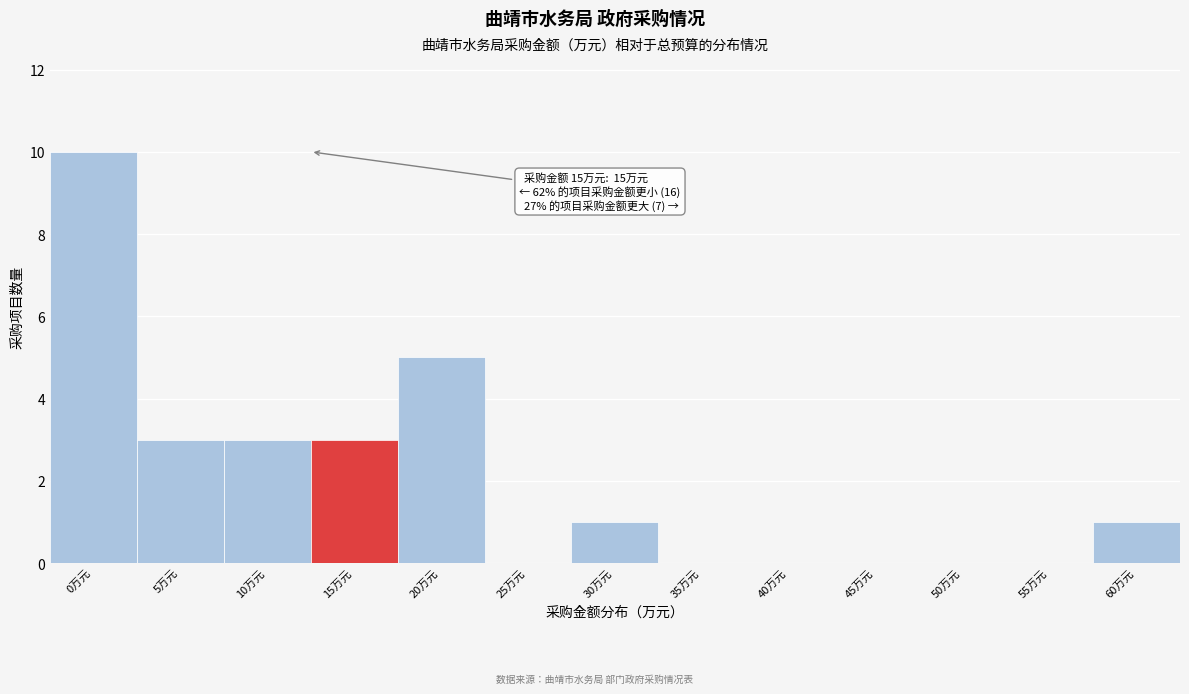

Reading left to right, extract all data points from this chart.

0万元=10	5万元=3	10万元=3	15万元=3	20万元=5	25万元=0	30万元=1	35万元=0	40万元=0	45万元=0	50万元=0	55万元=0	60万元=1